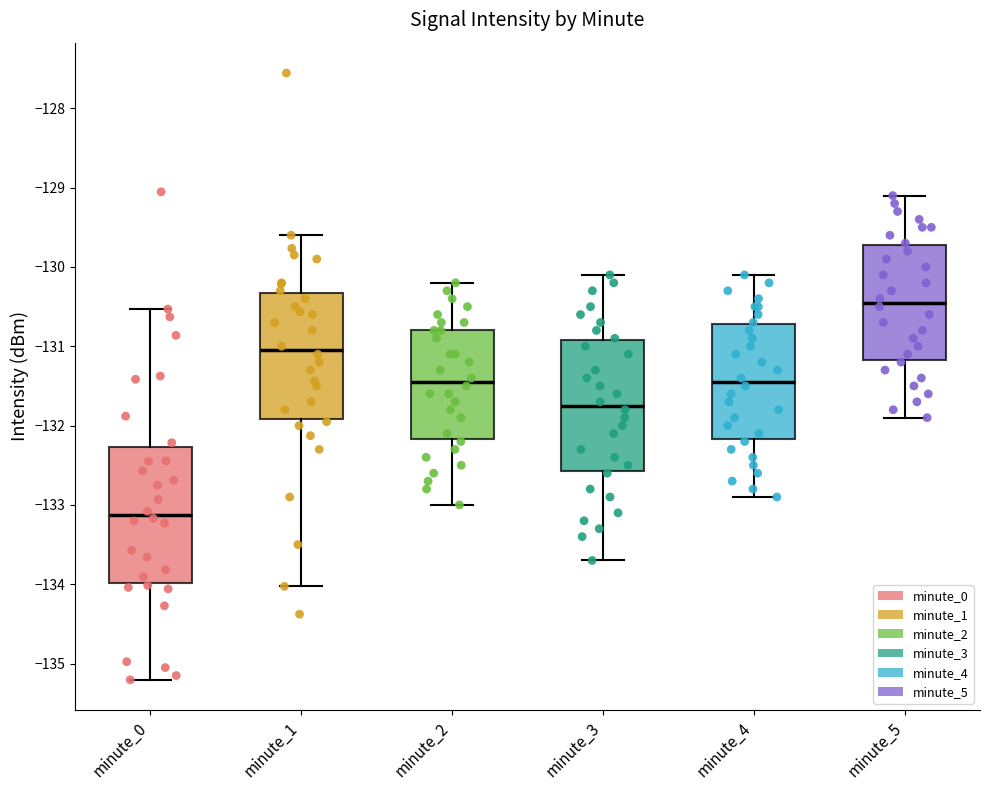

Where does the lower whisker of the box for minute_0 end on the y-axis? The values are not printed on the chart, so give them approximately, as read against the axis.

-135.2